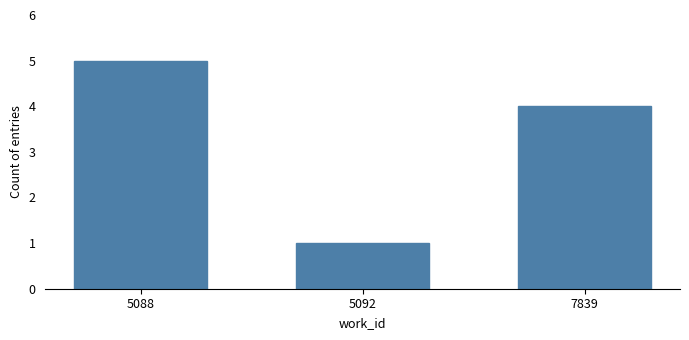

What is the change in value from 5088 to 5092?

-4